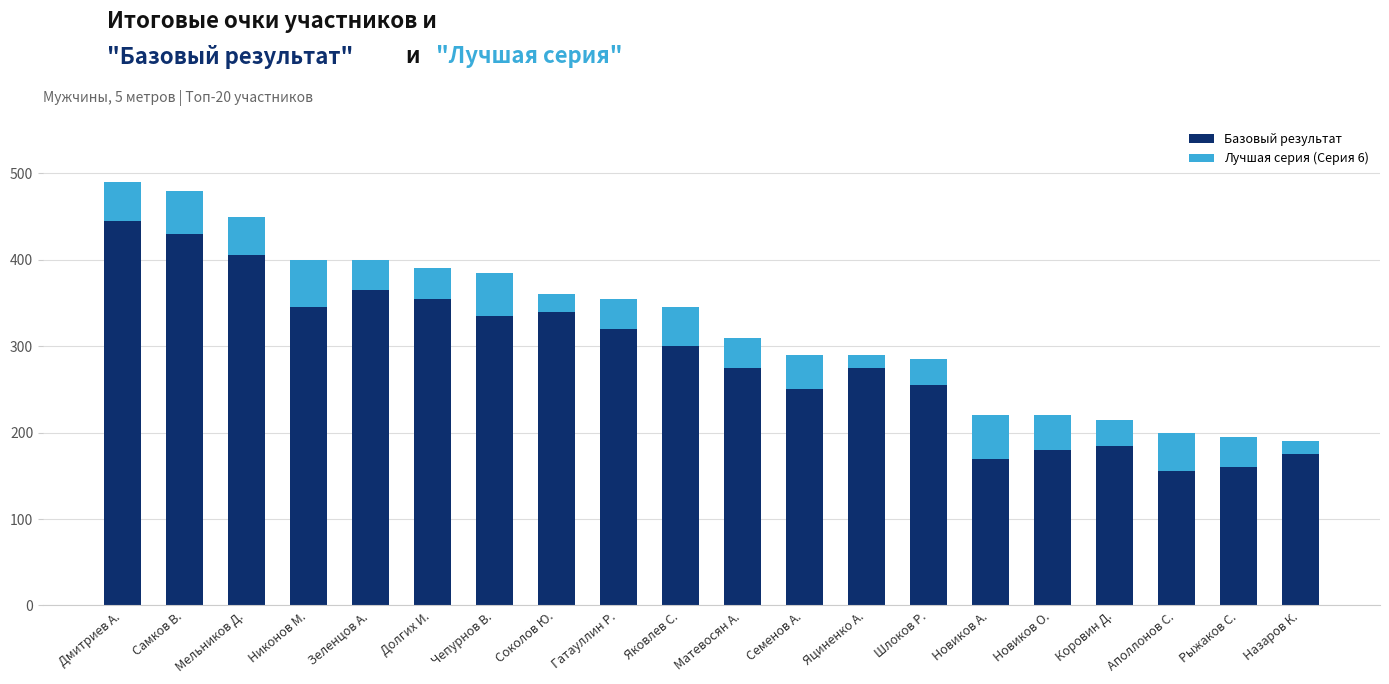

How many values in the Базовый результат series are below 300?

10